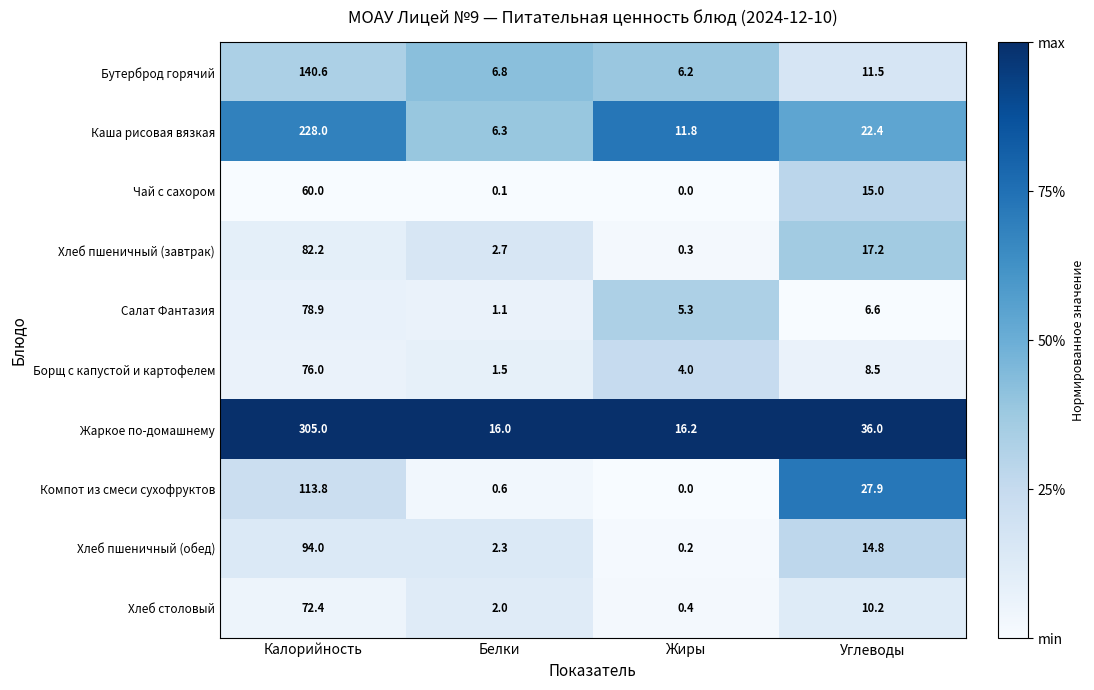

What is the difference between the highest and lowest values at Углеводы?

29.4